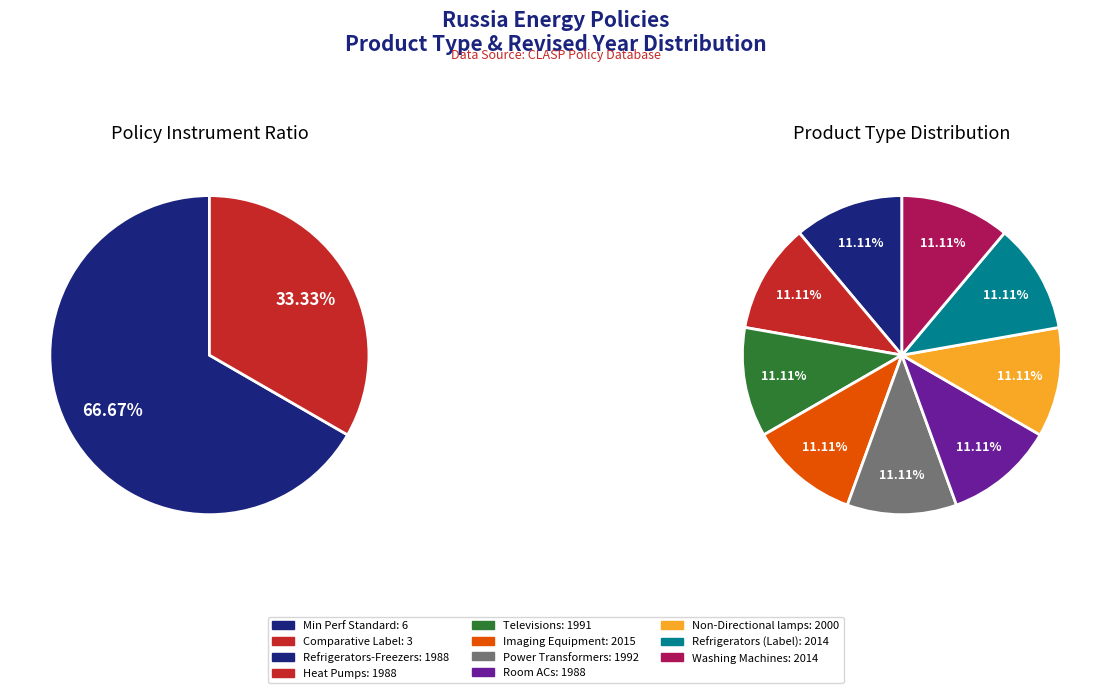

The Heat Pumps slice represents 1% of the pie. True or false?

False